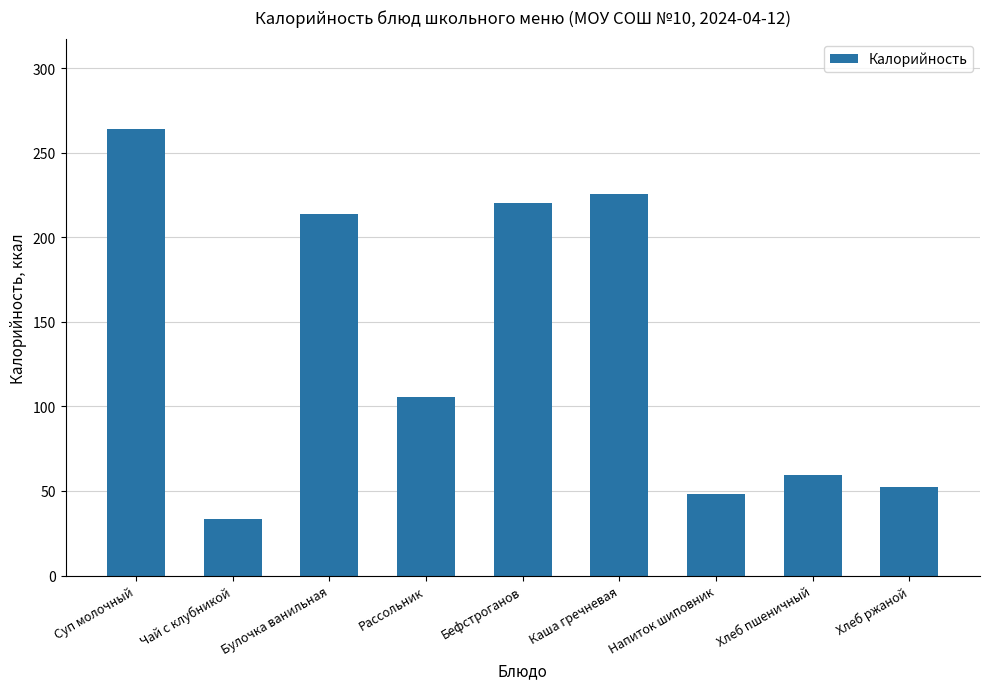

Which category has the lowest value across all series?

Чай с клубникой